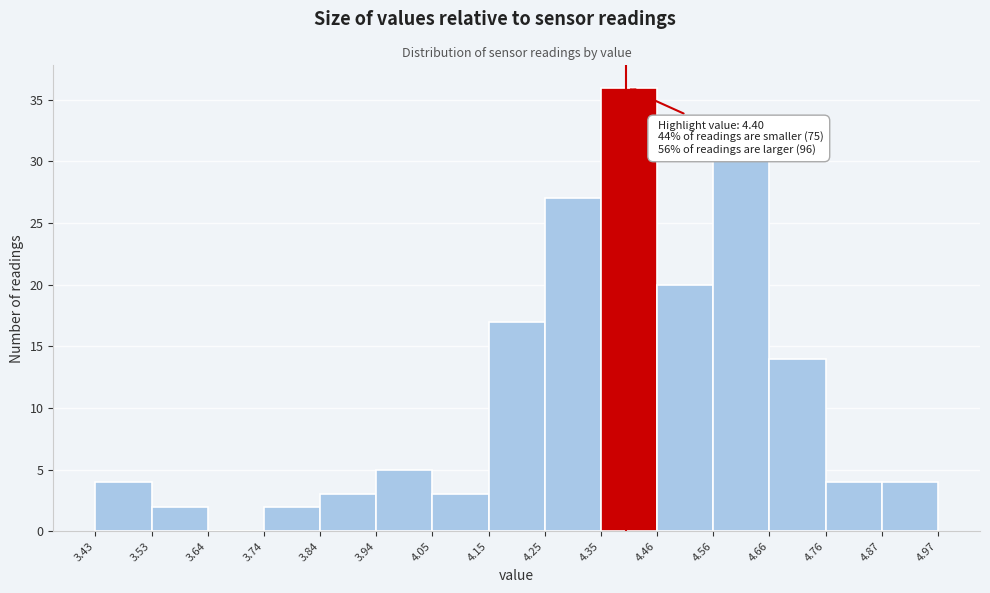

Which range on the x-axis has the tallest bar?

4.35 to 4.46